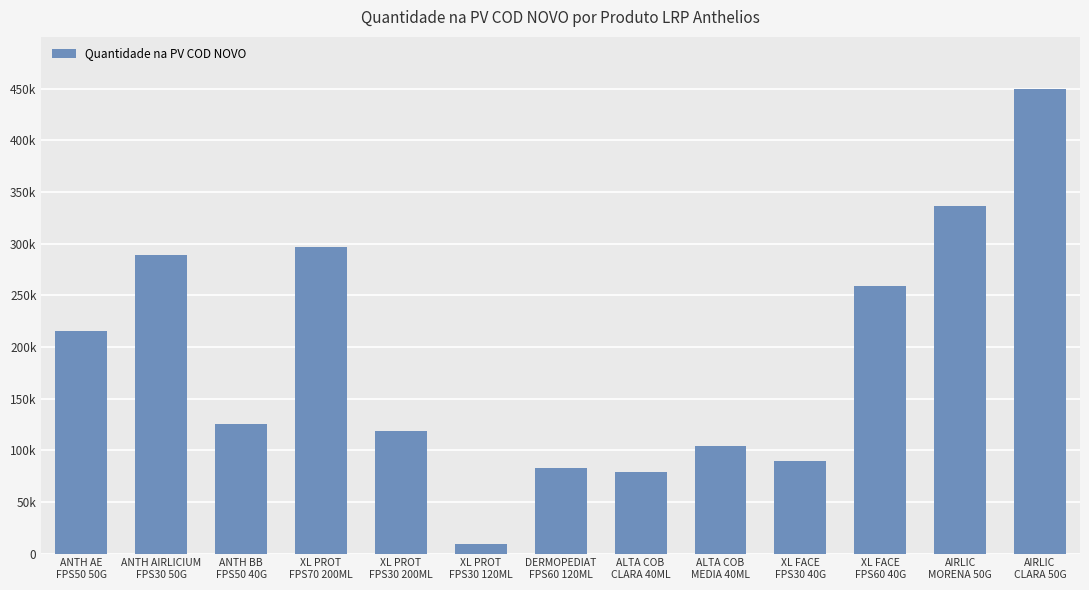

How many bars are there in total?

13